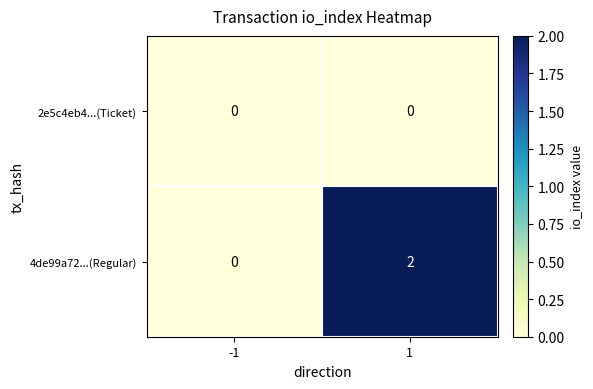

Which series has the largest total across all categories?

4de99a72...(Regular)